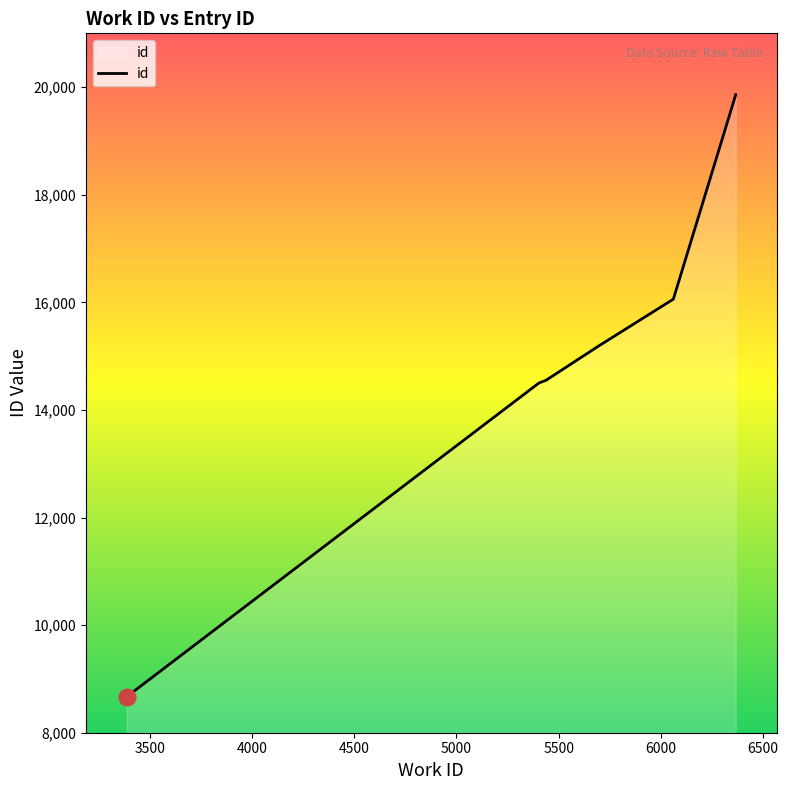

Where does the data first go above 14553?

5701